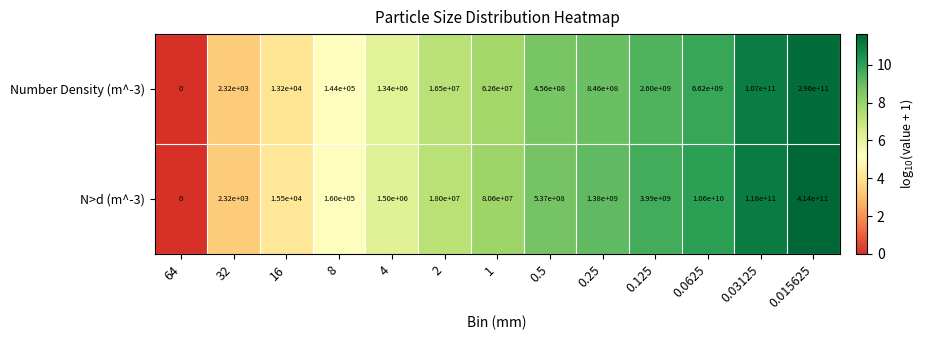

Reading left to right, extract all data points from this chart.

Number Density (m^-3): 0	2320	13200	144000	1340000	16500000	62600000	456000000	846000000	2600000000	6620000000	107000000000	296000000000
N>d (m^-3): 0	2320	15500	160000	1500000	18000000	80600000	537000000	1380000000	3990000000	10600000000	118000000000	414000000000